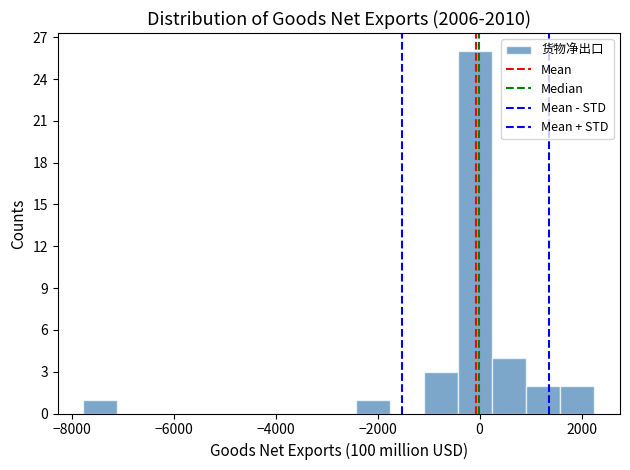

Read against the x-axis, roughly where is the centre of the tallest bar?

0